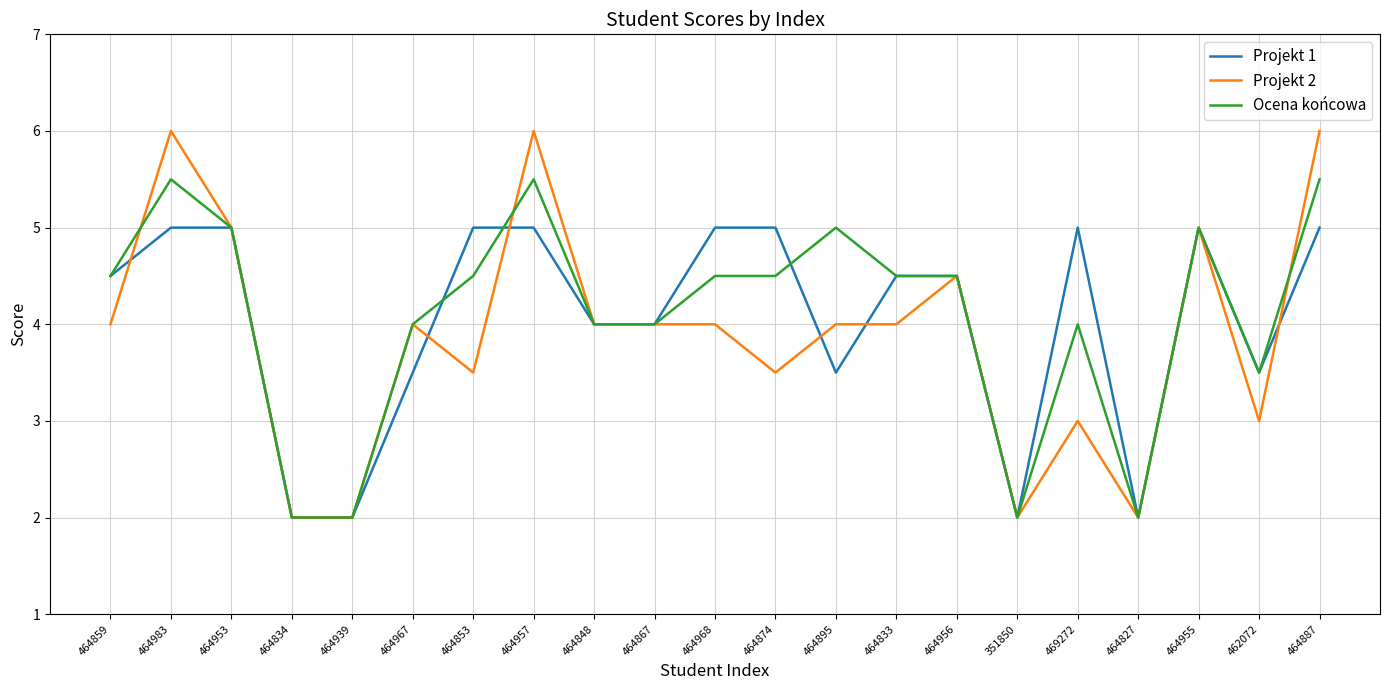

Rank the series at 464957 from lowest to highest value.

Projekt 1, Ocena końcowa, Projekt 2